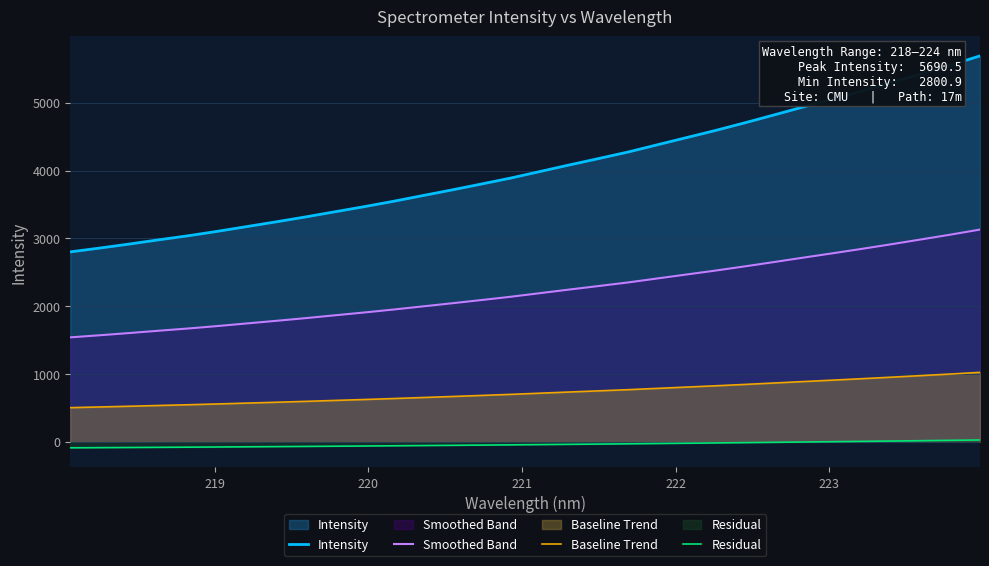

Which series has the largest range (max minus min)?

Intensity